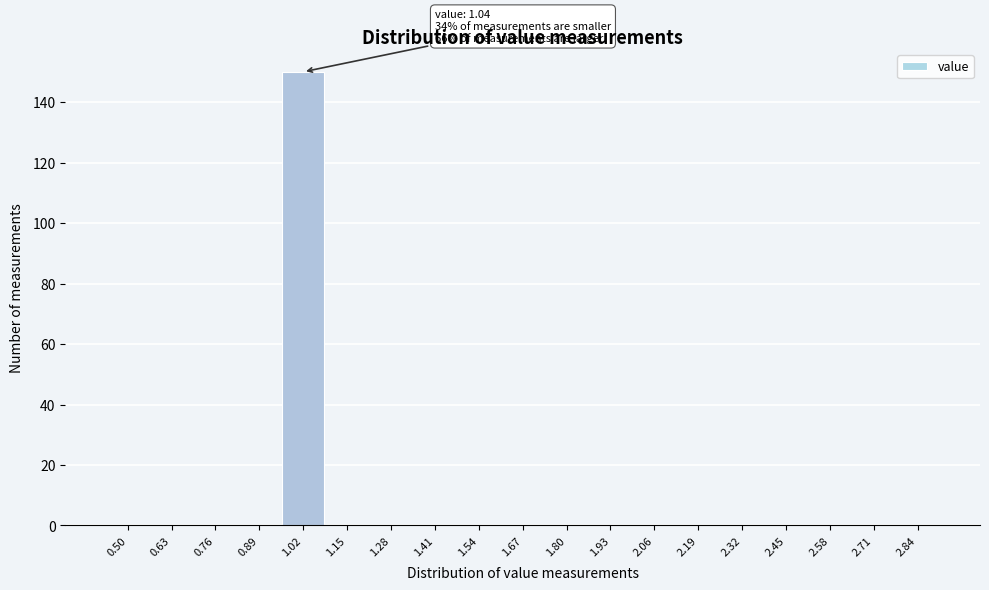

Reading right to left, list all the values displayed in this chart.

2.84=0	2.71=0	2.58=0	2.45=0	2.32=0	2.19=0	2.06=0	1.93=0	1.80=0	1.67=0	1.54=0	1.41=0	1.28=0	1.15=0	1.02=150	0.89=0	0.76=0	0.63=0	0.50=0